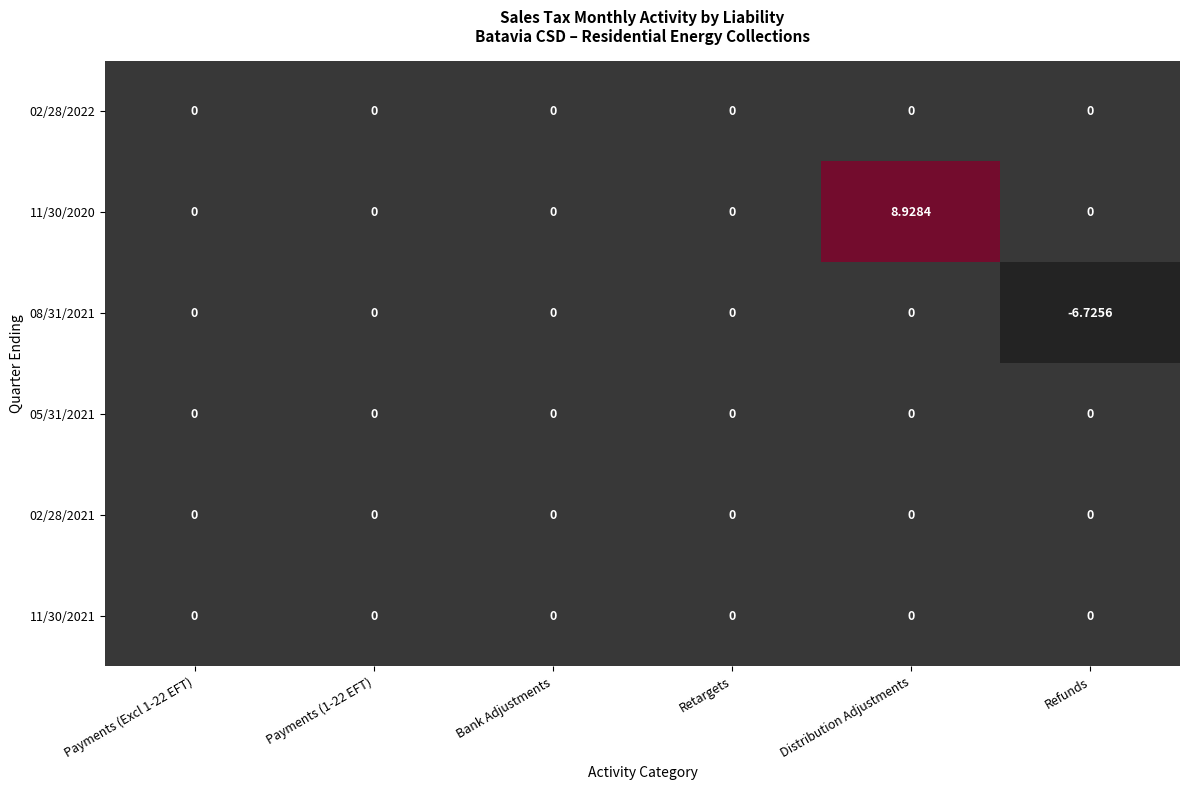

At which category is the sum across all series the highest?

Distribution Adjustments